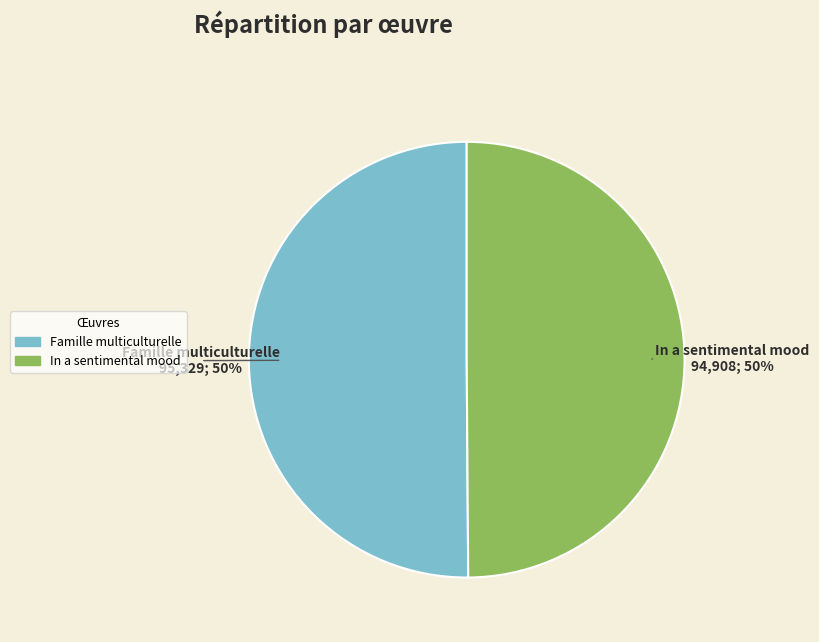

Approximately how many times larger is the value at Famille multiculturelle compared to In a sentimental mood?

1.0